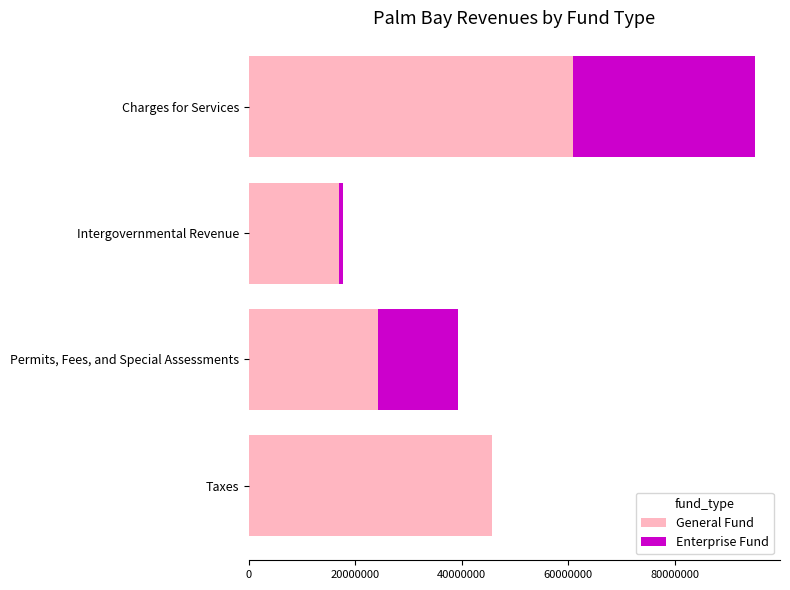

What is the sum of all General Fund values?

147687511